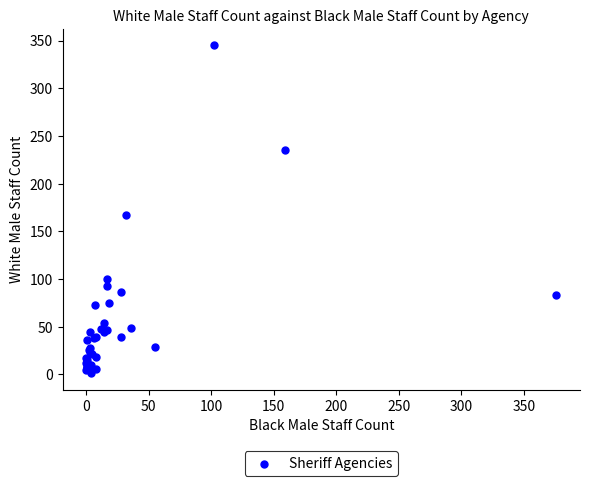

What Y value in the scatter plot is closest to 173?

167